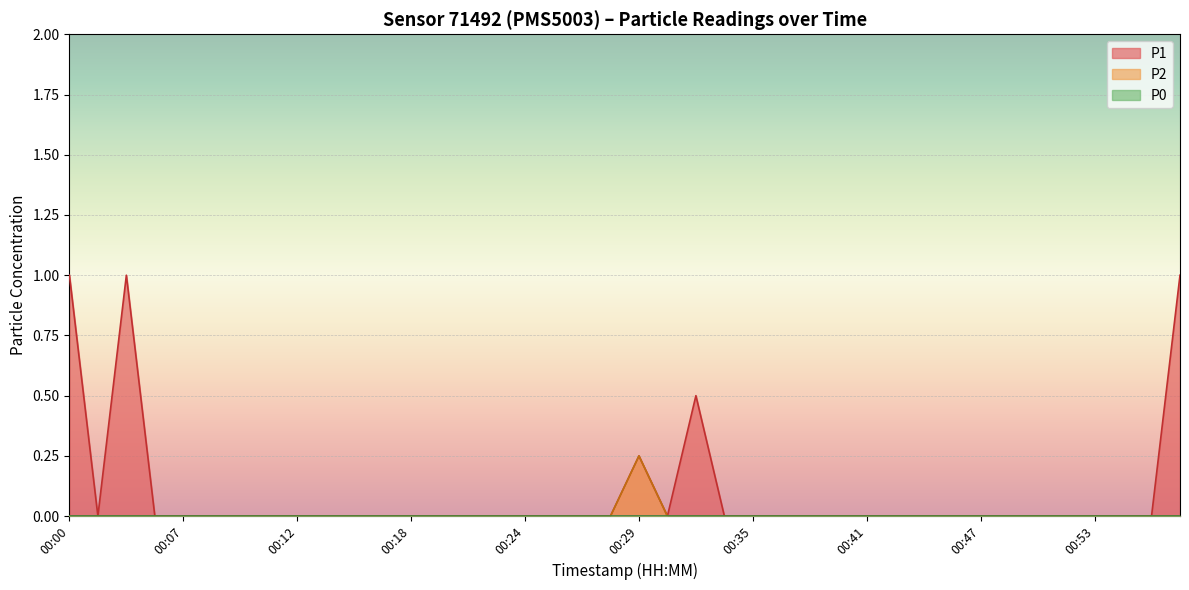

Which series has the largest total across all categories?

P1